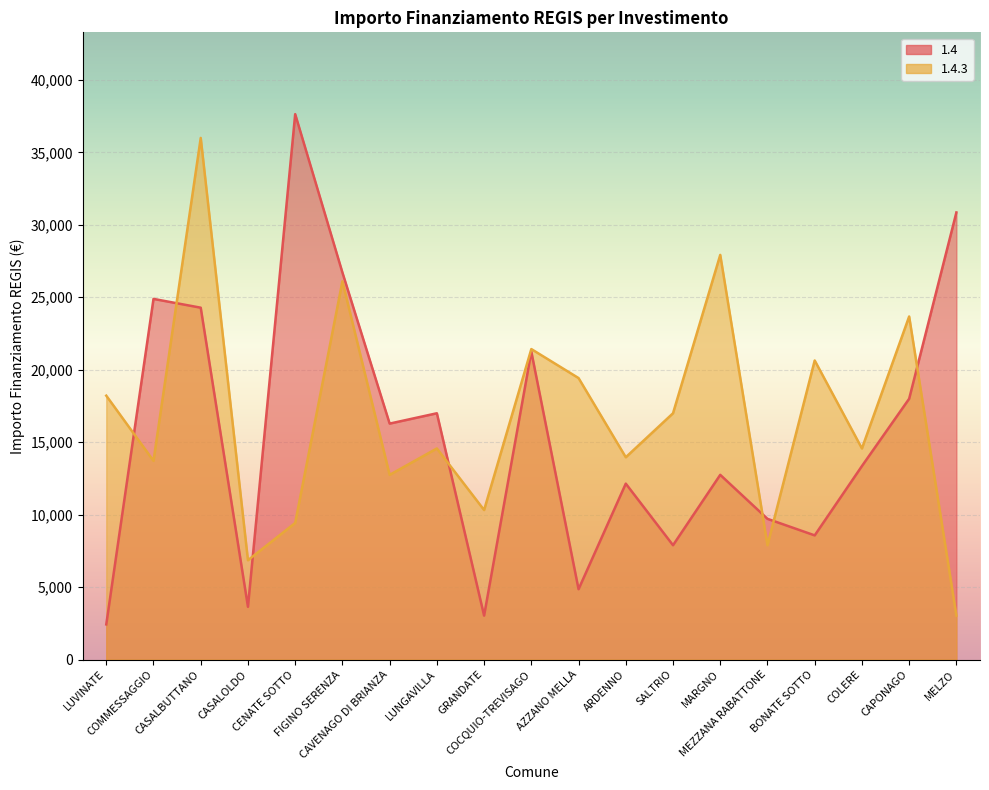

Is it true that 1.4.3 equals 13712 at COMMESSAGGIO?

True